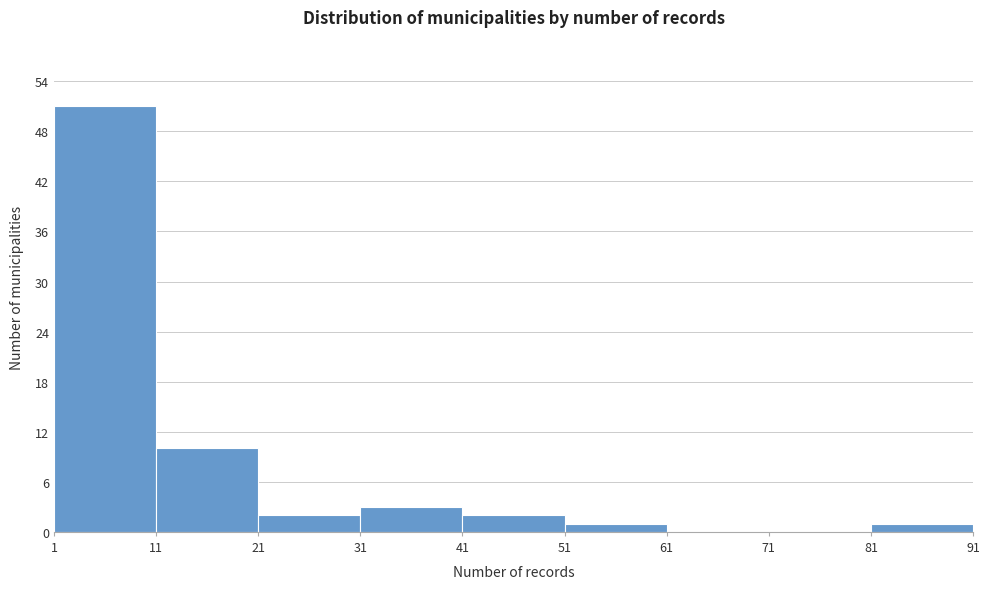

Which range on the x-axis has the tallest bar?

1 to 11